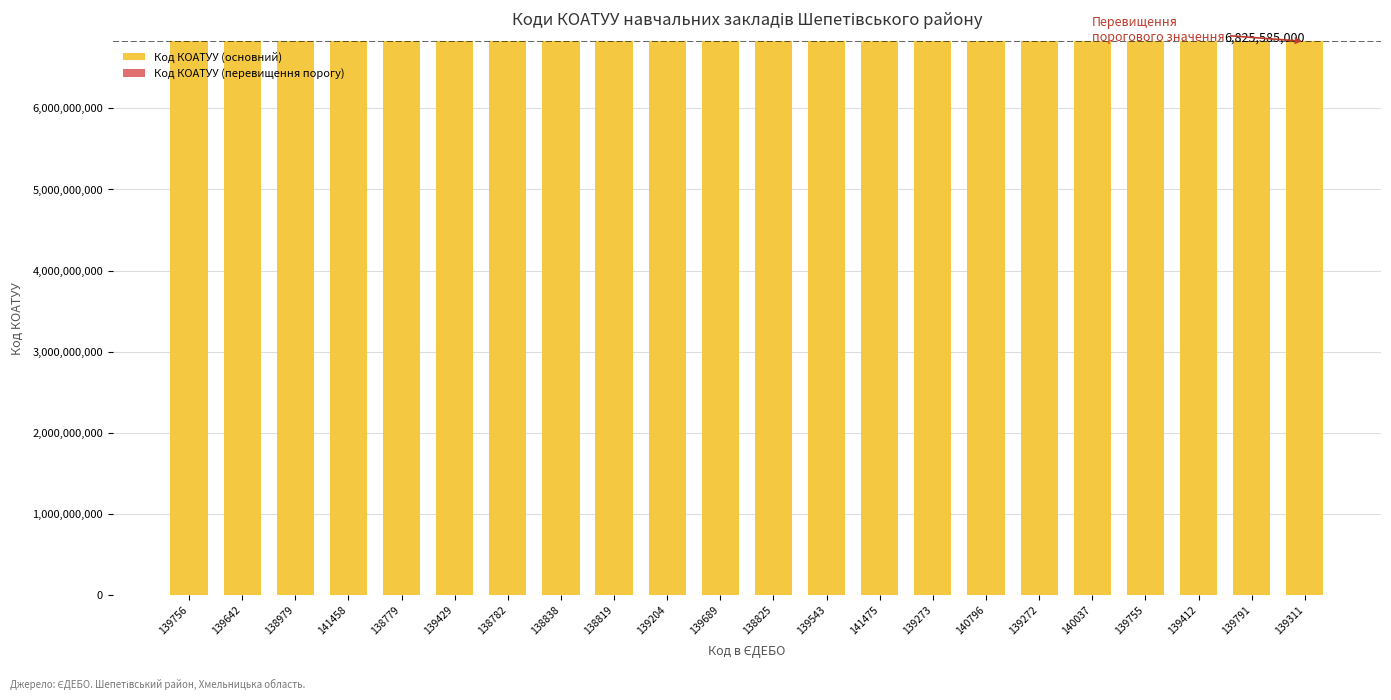

What is the highest value of the Код КОАТУУ (основний) series?

6825585000